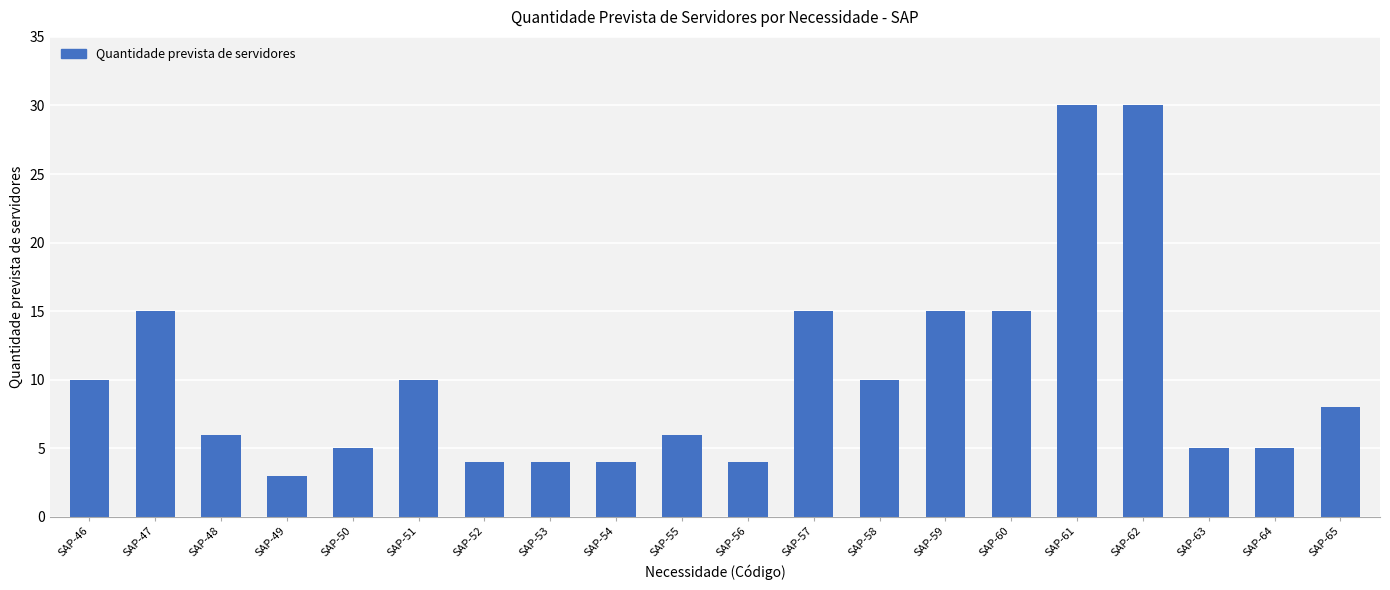

What is the value of the 9th bar from the left?

4